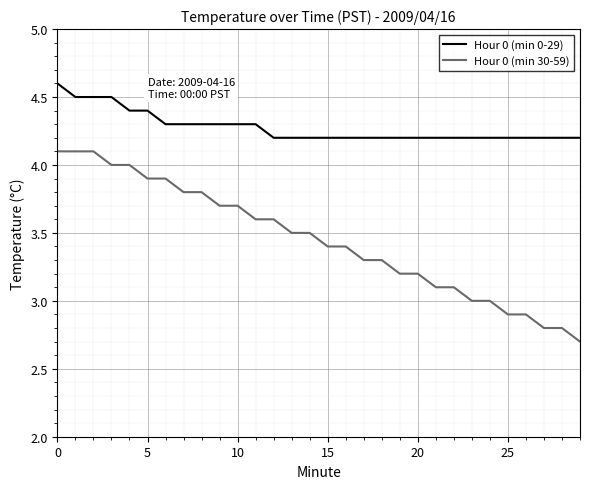

What is the difference between the maximum and minimum values in the Hour 0 (min 30-59) series?

1.4